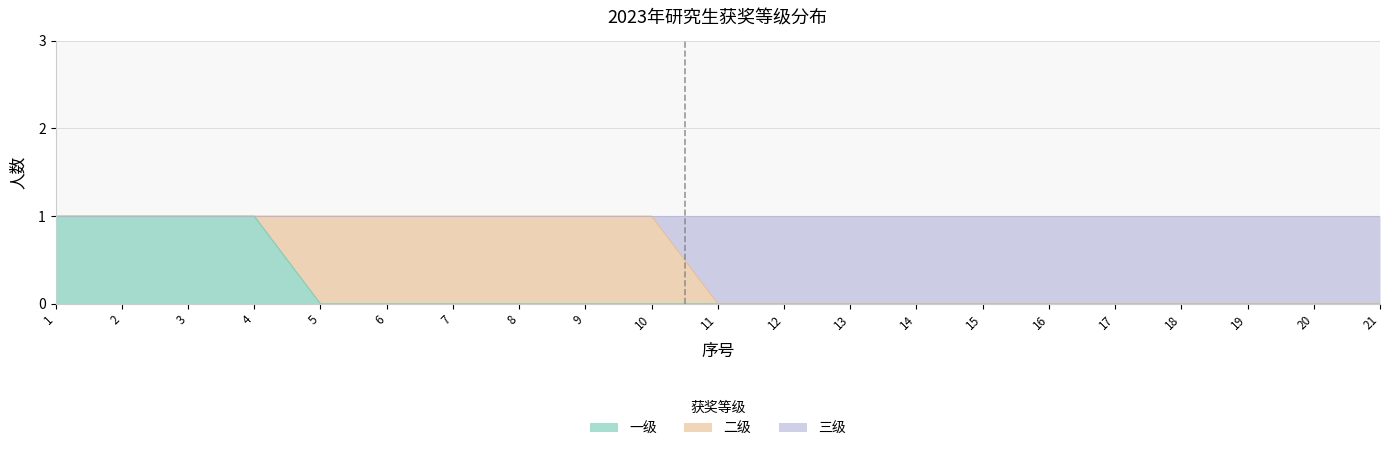

The value of 一级 at 10 is 0. True or false?

True